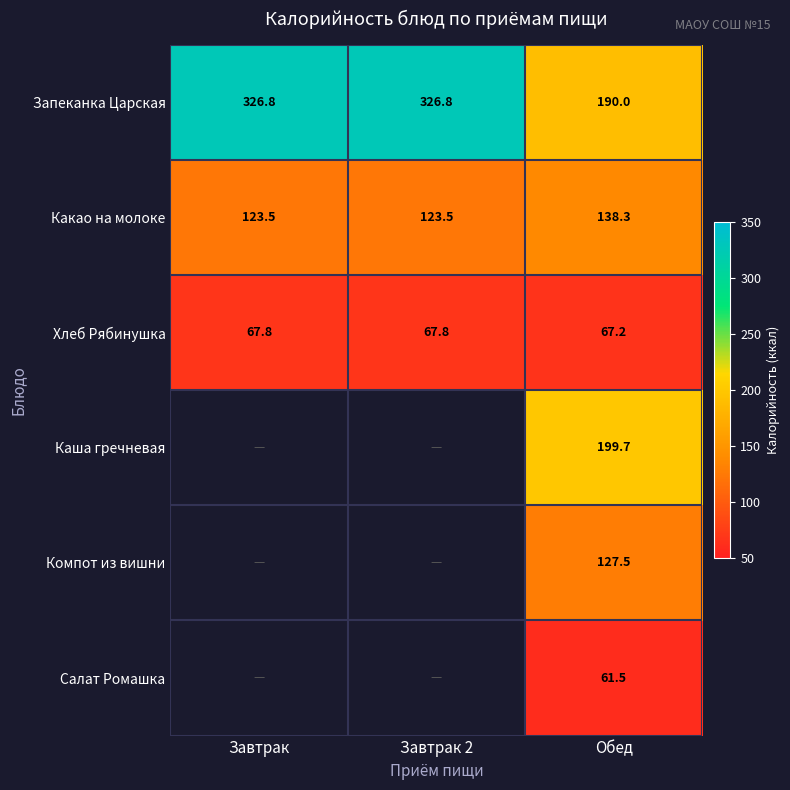

Is the value of Запеканка Царская at Завтрак greater than the value of Хлеб Рябинушка at Завтрак 2?

Yes